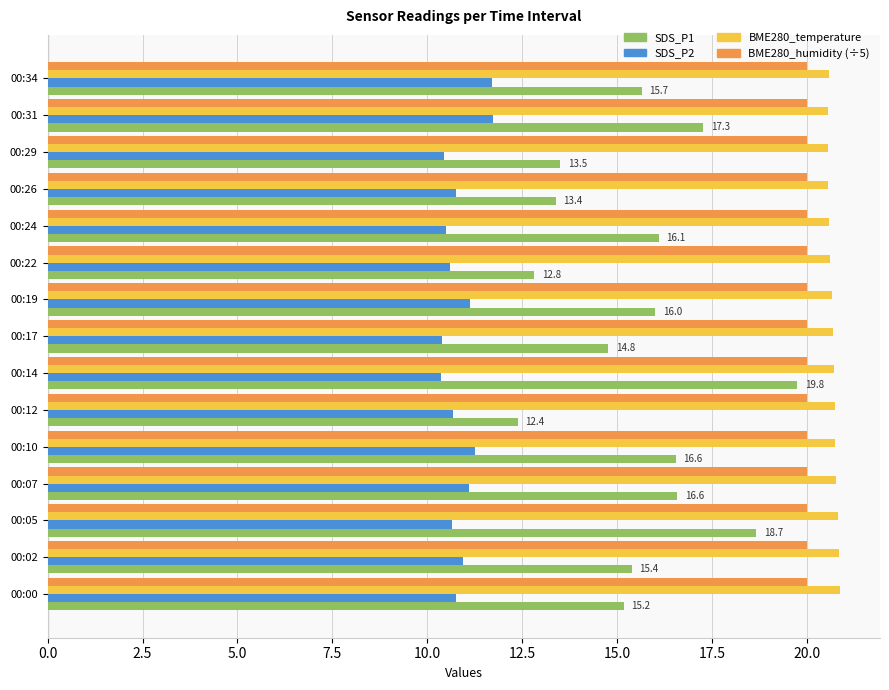

True or false: SDS_P1 has a value of 4.9 at 00:29.

False